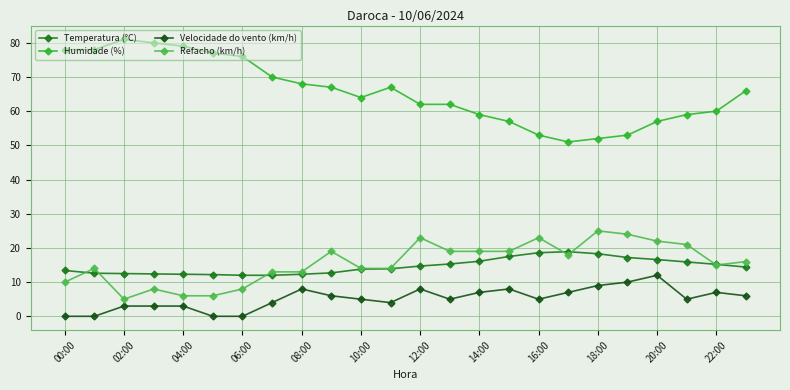

True or false: Velocidade do vento (km/h) and Temperatura (°C) cross at least once.

False